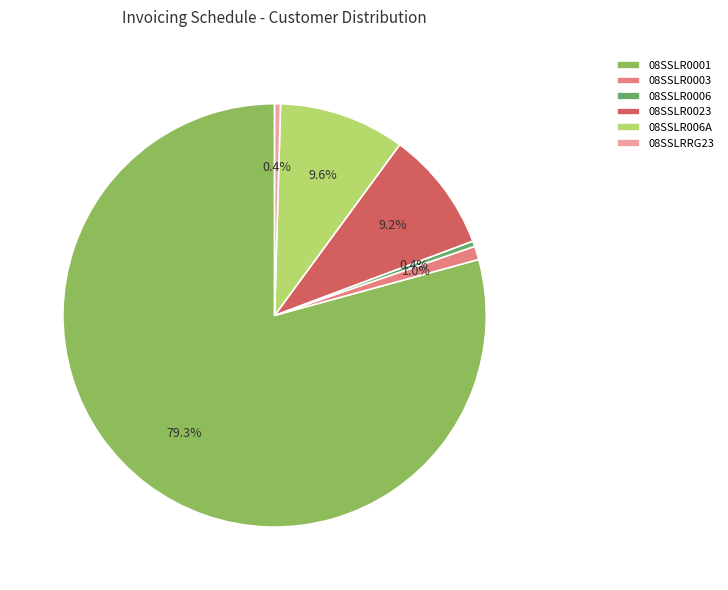

To the nearest percent, what is the difference between the largest and smallest slice percentages?

79%